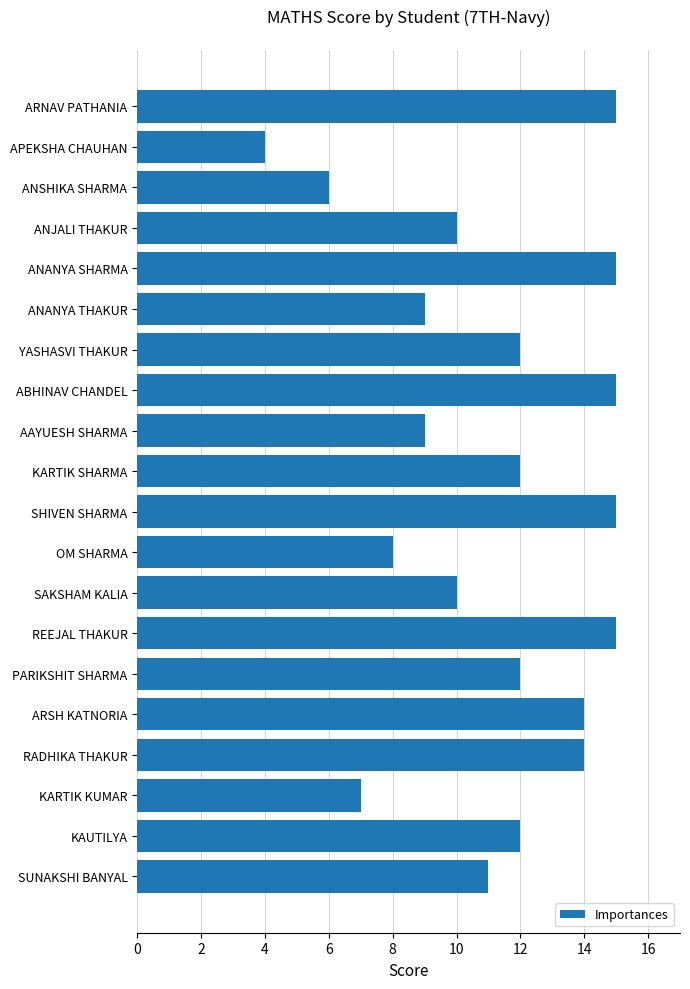

Reading top to bottom, extract all data points from this chart.

15	4	6	10	15	9	12	15	9	12	15	8	10	15	12	14	14	7	12	11